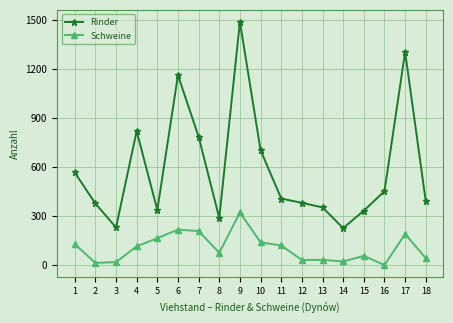

What is the total value across all series at 2?

390